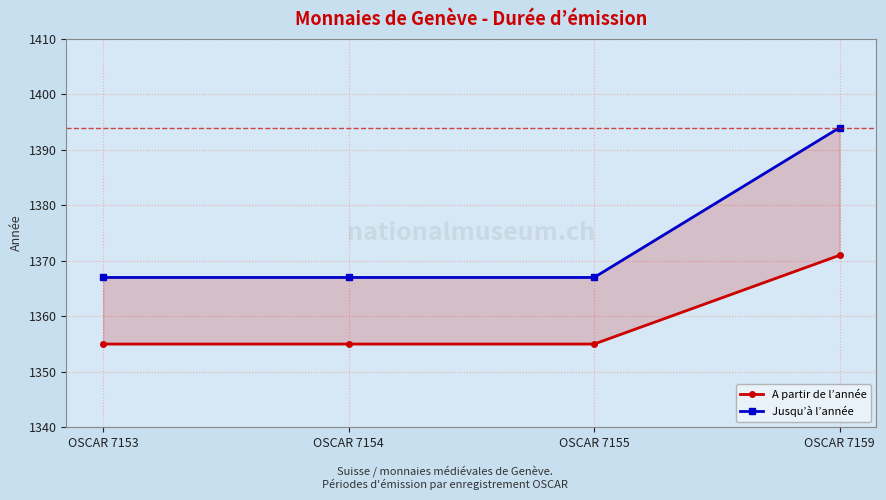

Which series has the largest total across all categories?

Jusqu’à l’année